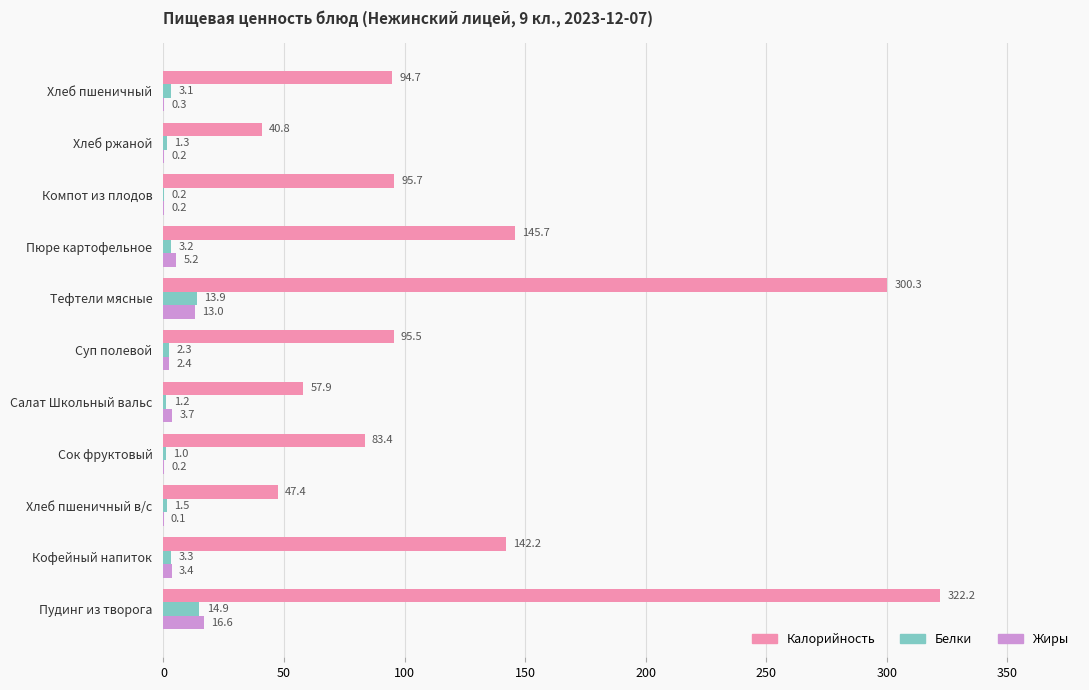

What value does the Жиры series have at Хлеб пшеничный?

0.3